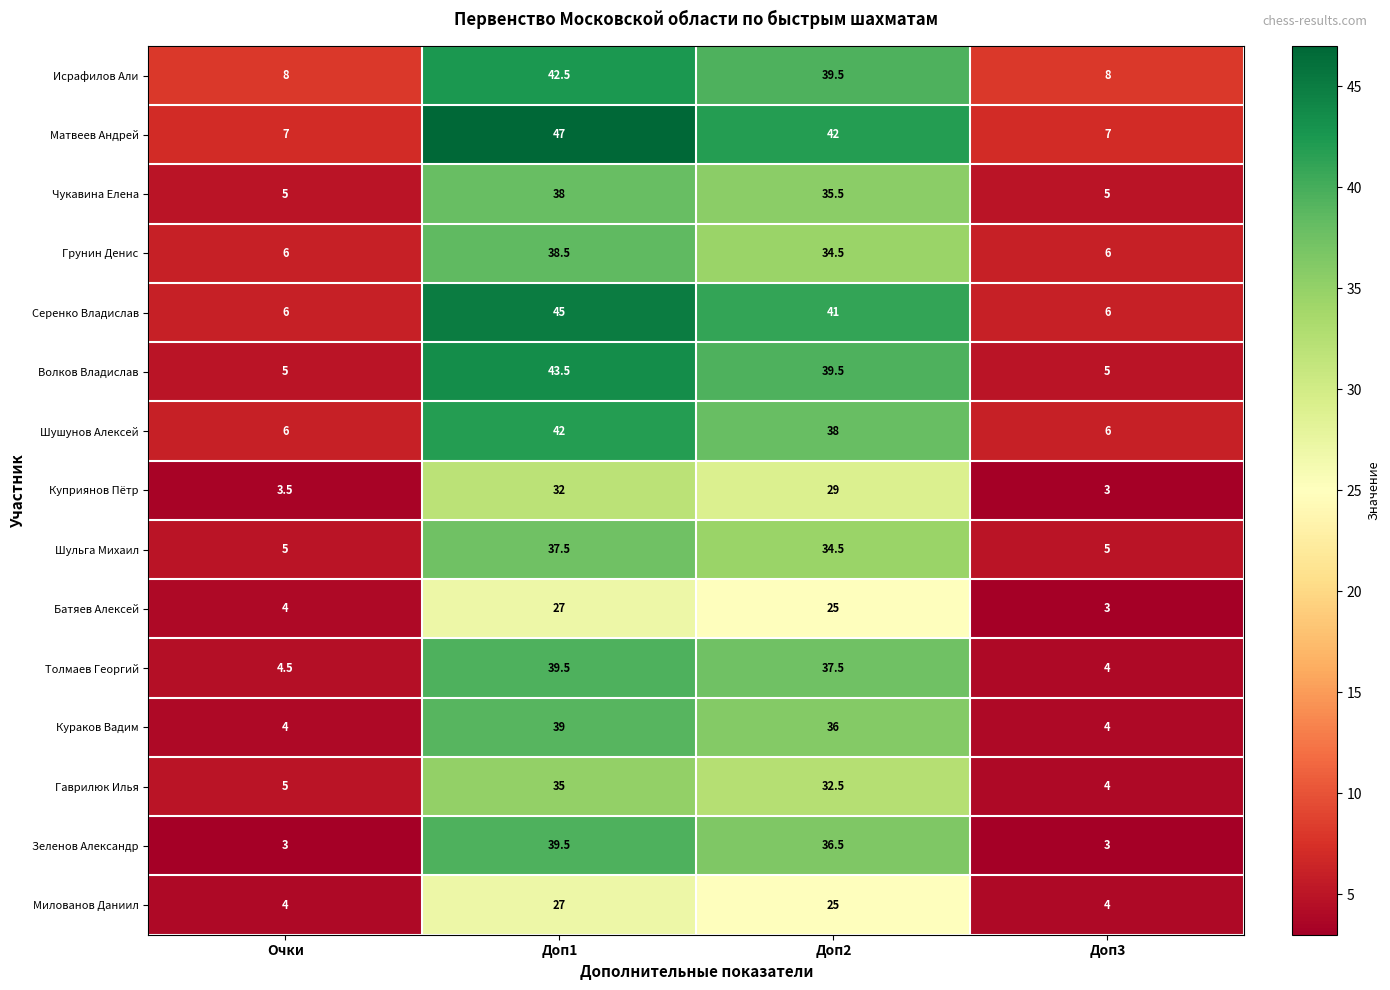

What is the difference between the Батяев Алексей values at Очки and Доп2?

21.0